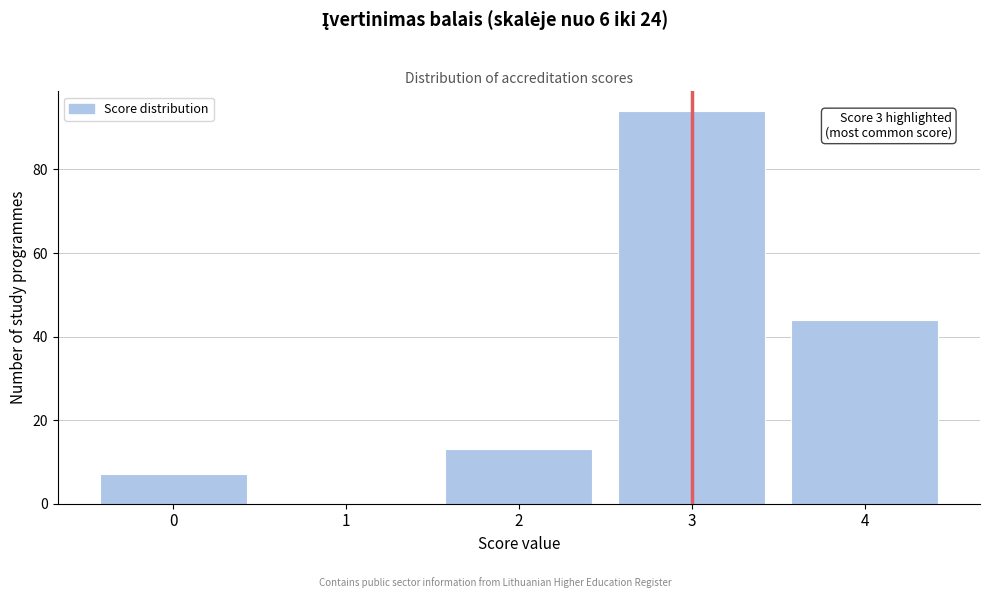

Reading right to left, list all the values displayed in this chart.

4=44	3=94	2=13	1=0	0=7